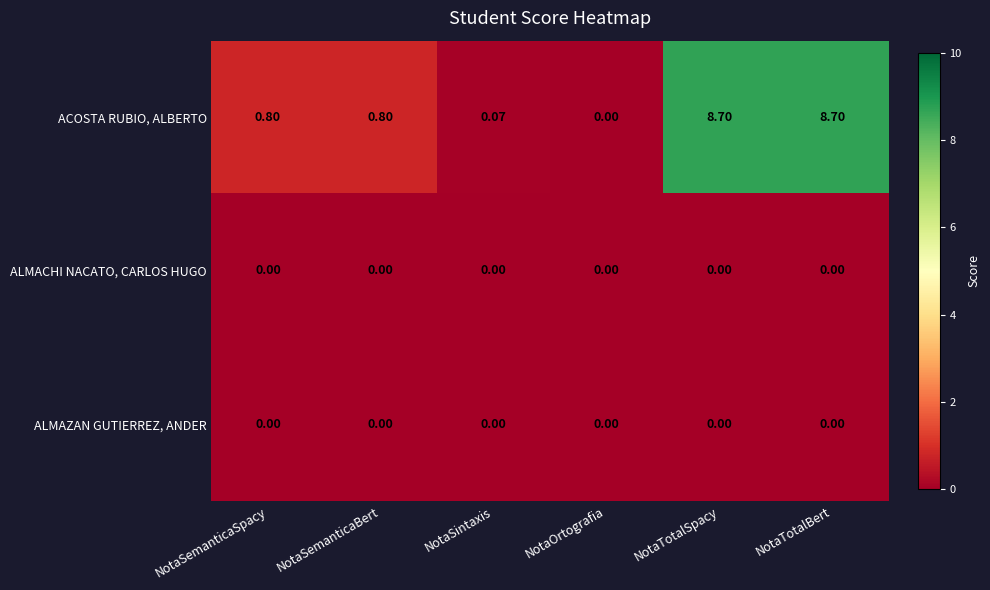

Which series changed the most between NotaSemanticaSpacy and NotaSintaxis?

ACOSTA RUBIO, ALBERTO